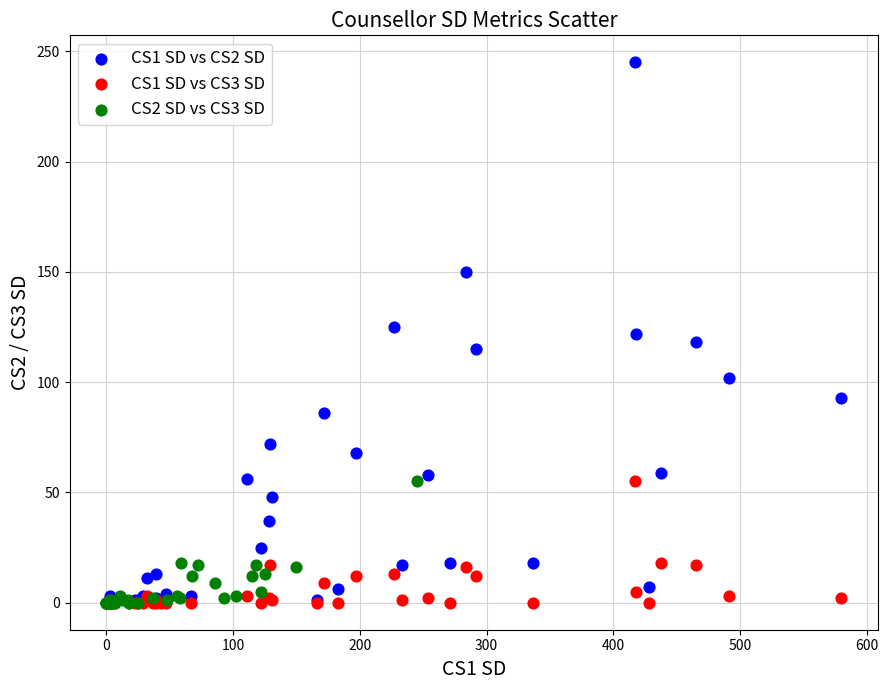

Which series reaches the maximum Y coordinate?

CS1 SD vs CS2 SD